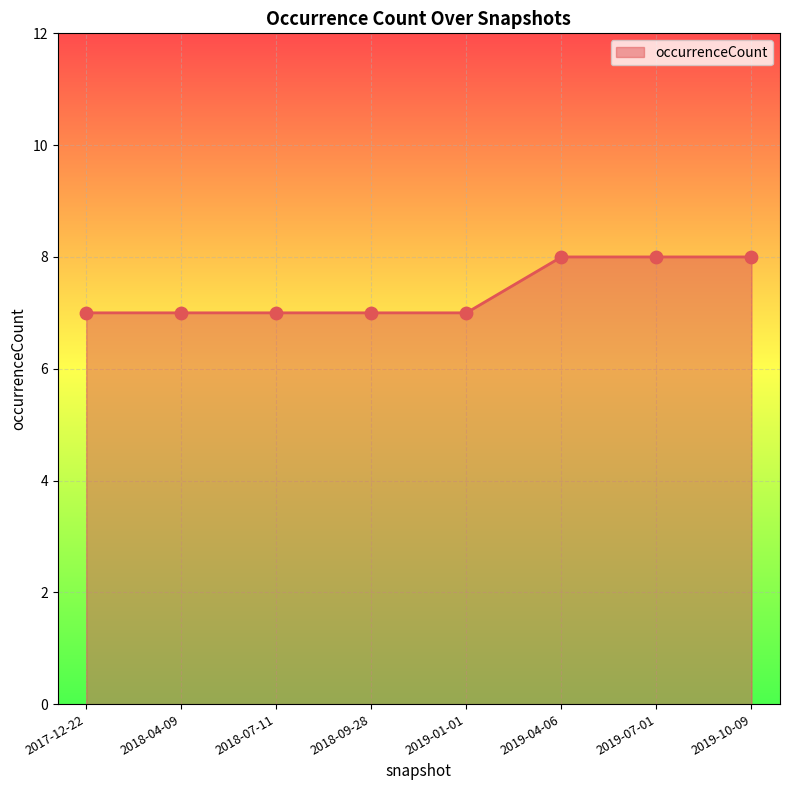

Which has a higher value, 2019-04-06 or 2019-01-01?

2019-04-06